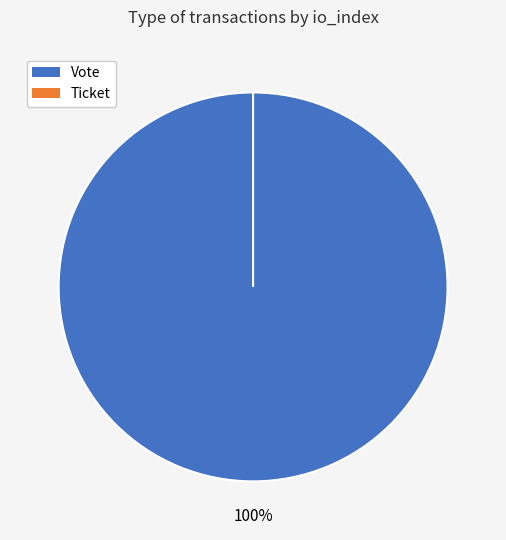

True or false: Vote accounts for 94% of the total.

False